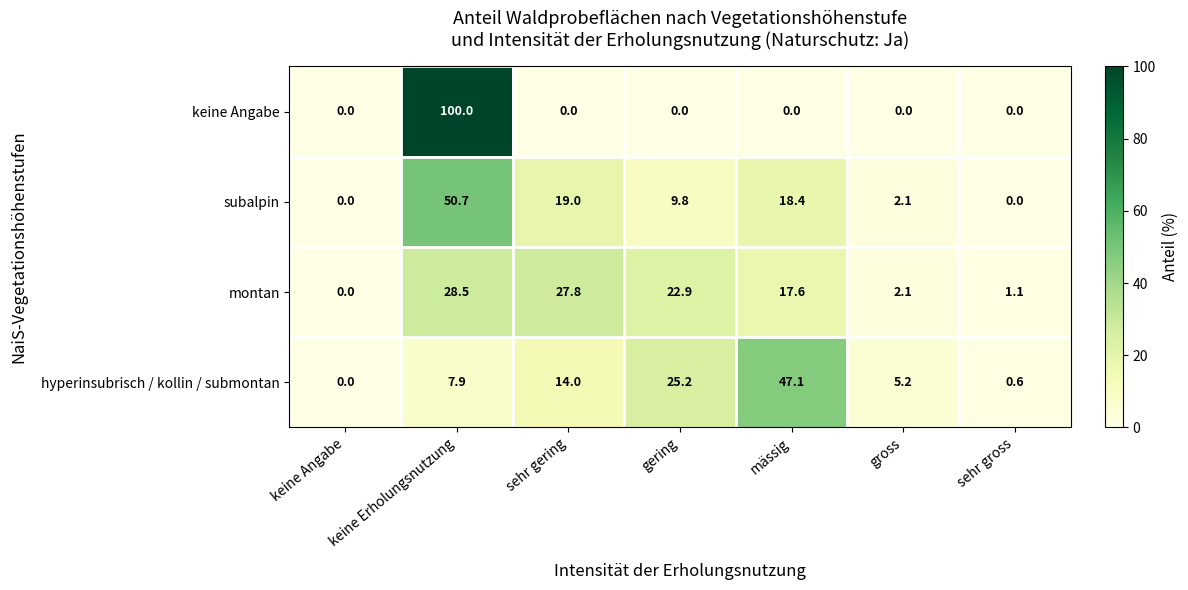

Rank the series by their maximum value, from lowest to highest.

montan, hyperinsubrisch / kollin / submontan, subalpin, keine Angabe